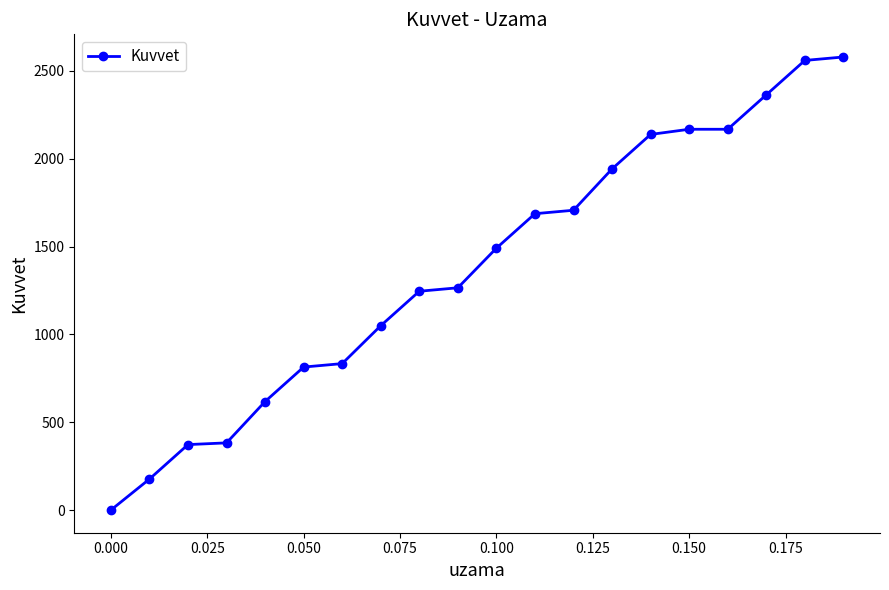

What is the sum of all values?

27564.8